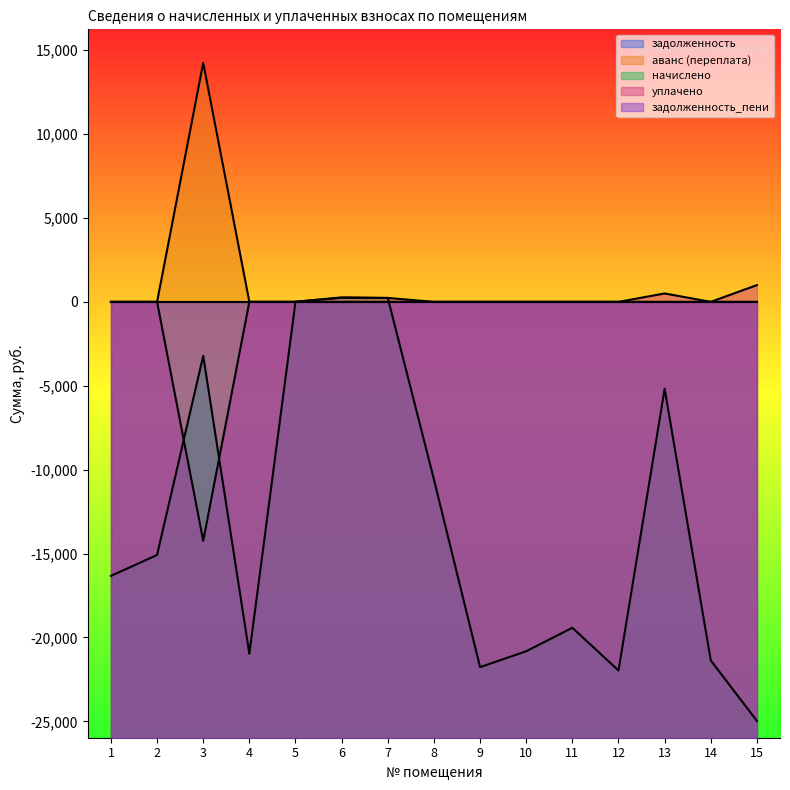

Between 8 and 14, which is larger?

8